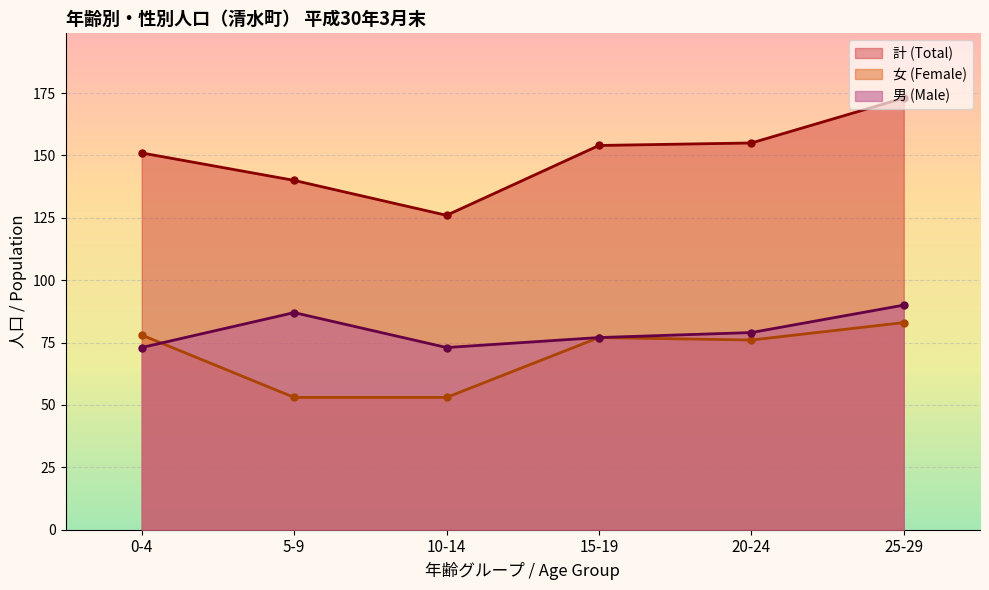

What is the minimum value shown in the chart?

53